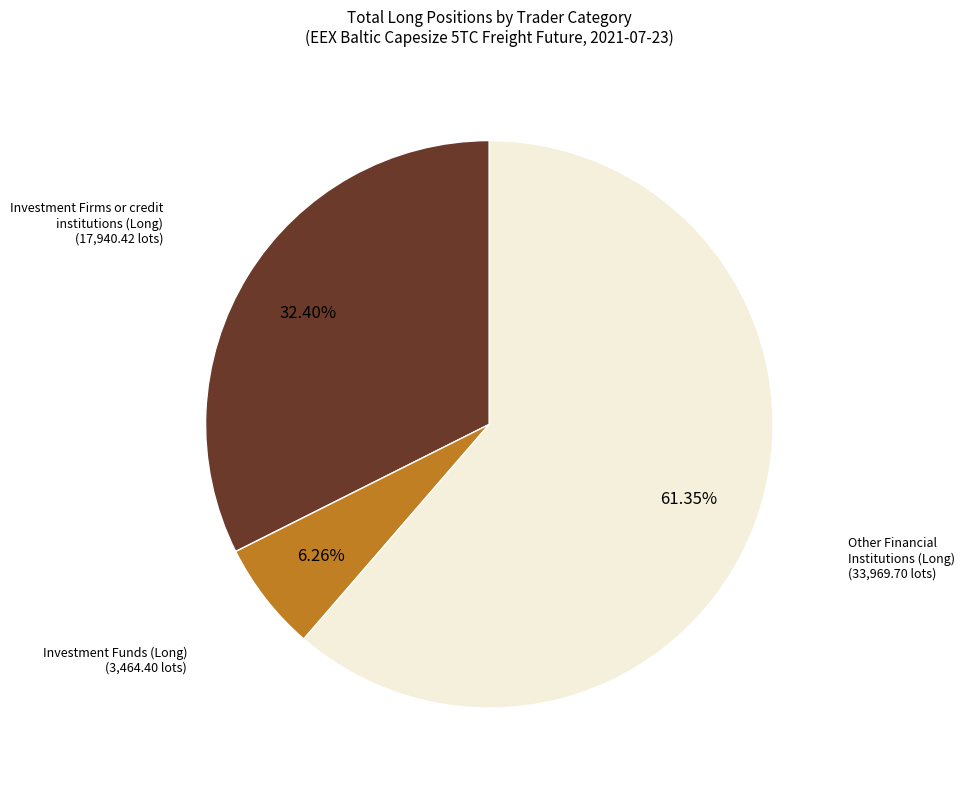

Does any single category account for the majority?

Yes